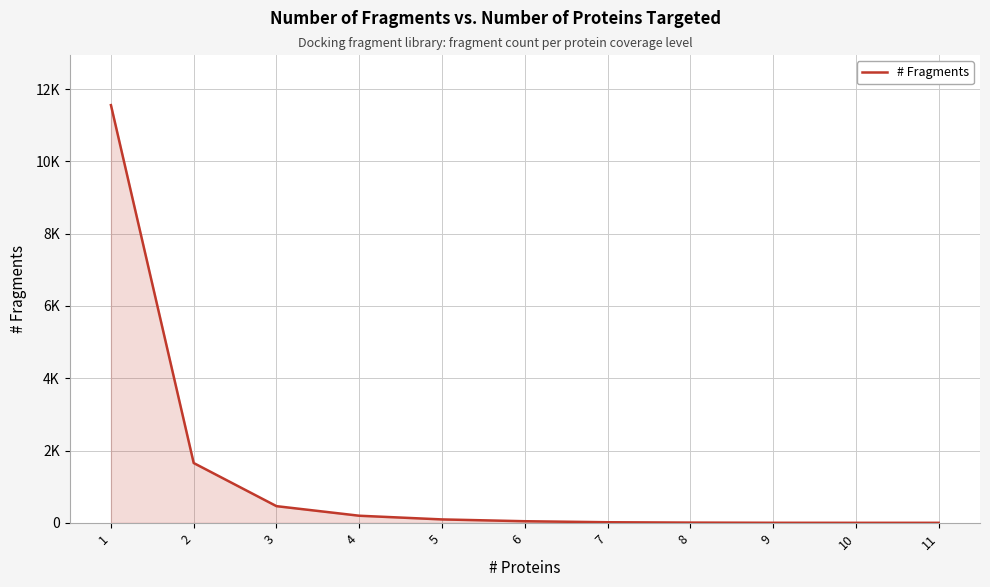

What is the sum of all values?

14039